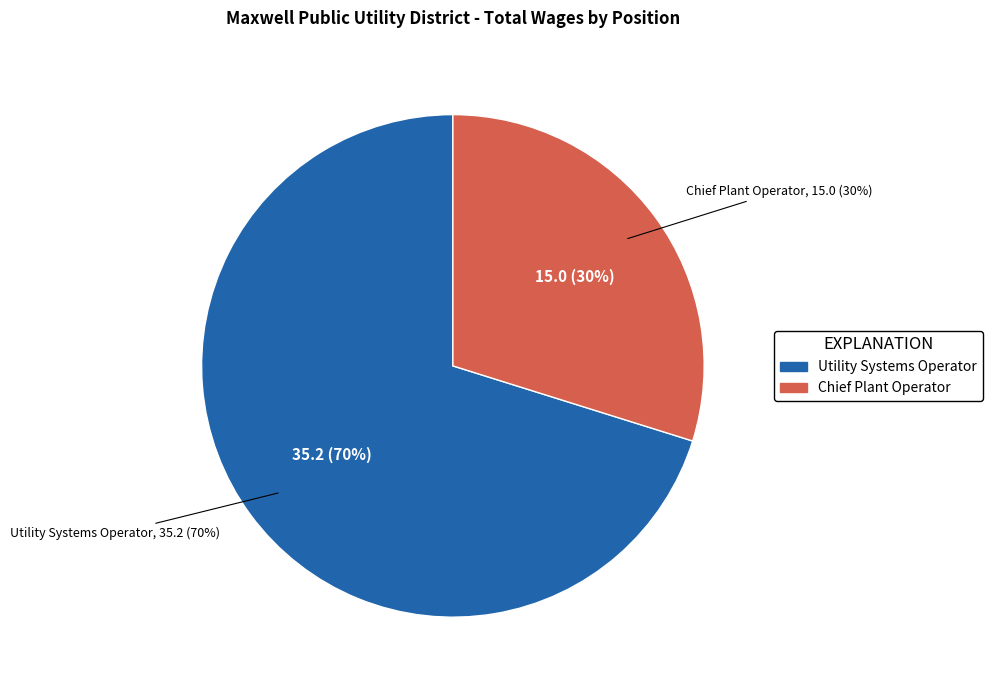

Does Utility Systems Operator represent more than half of the total?

Yes